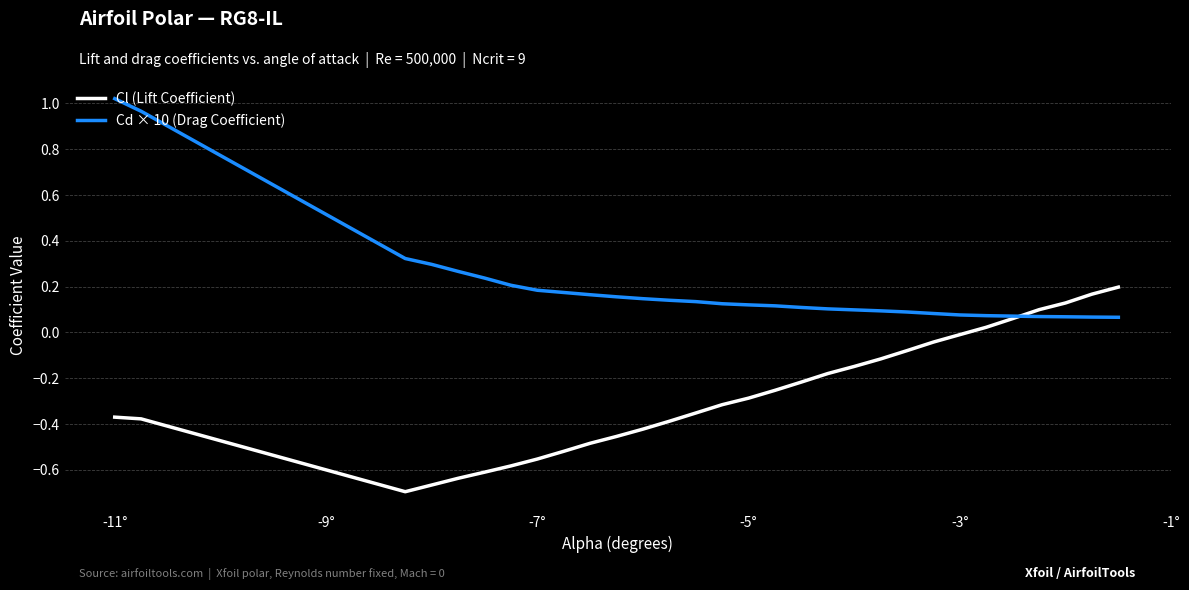

Which series has the largest total across all categories?

Cd × 10 (Drag Coefficient)